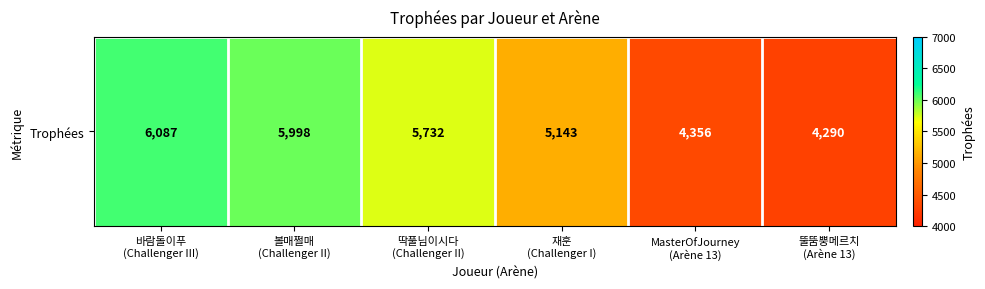

Rank the categories by value from highest to lowest.

바람돌이푸
(Challenger III), 볼매쩔매
(Challenger II), 딱풀님이시다
(Challenger II), 재훈
(Challenger I), MasterOfJourney
(Arène 13), 뚤뚬뿡메르치
(Arène 13)